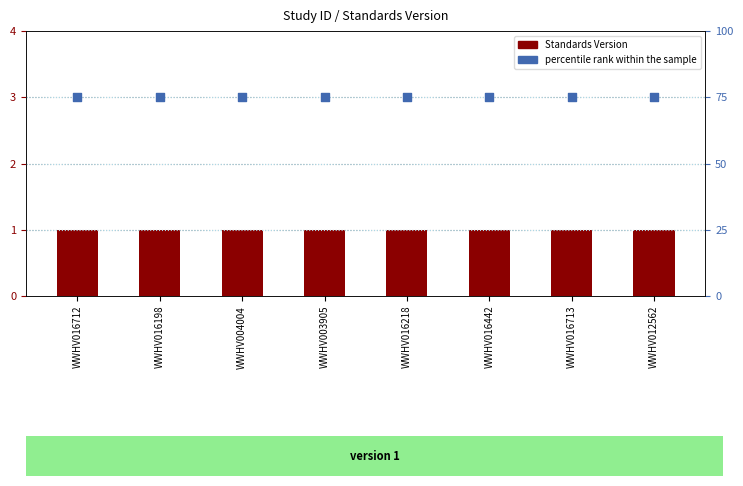

Which series has the largest total across all categories?

percentile rank within the sample